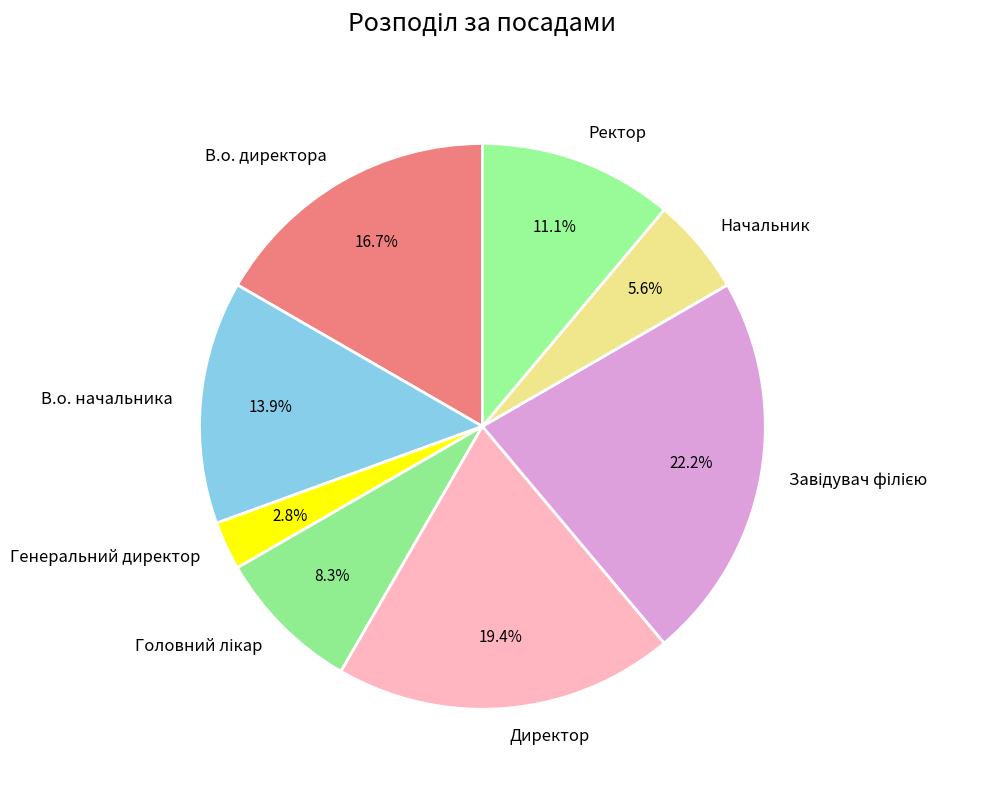

Does Ректор represent more than half of the total?

No